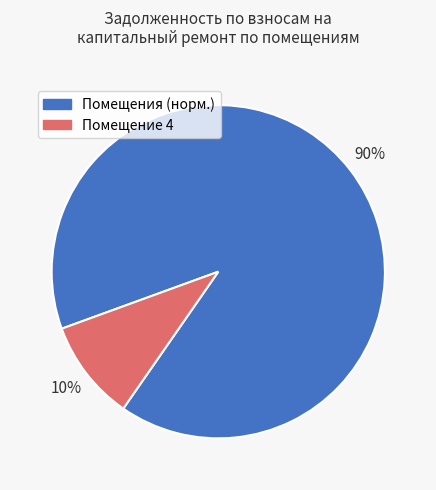

Does any single category account for the majority?

Yes